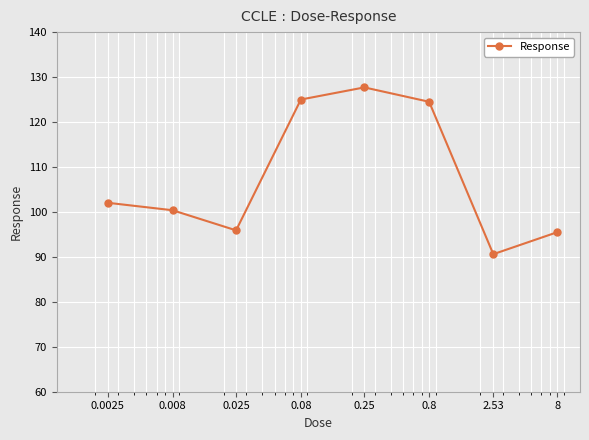

What is the greatest value displayed?

127.7